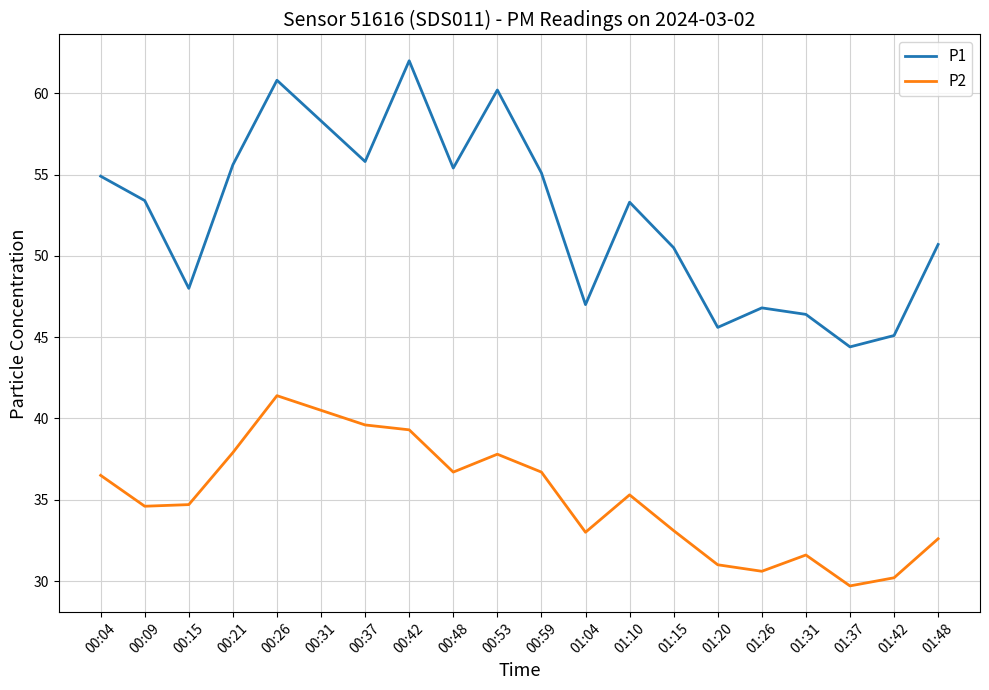

Which label corresponds to the smallest value in the chart?

01:37